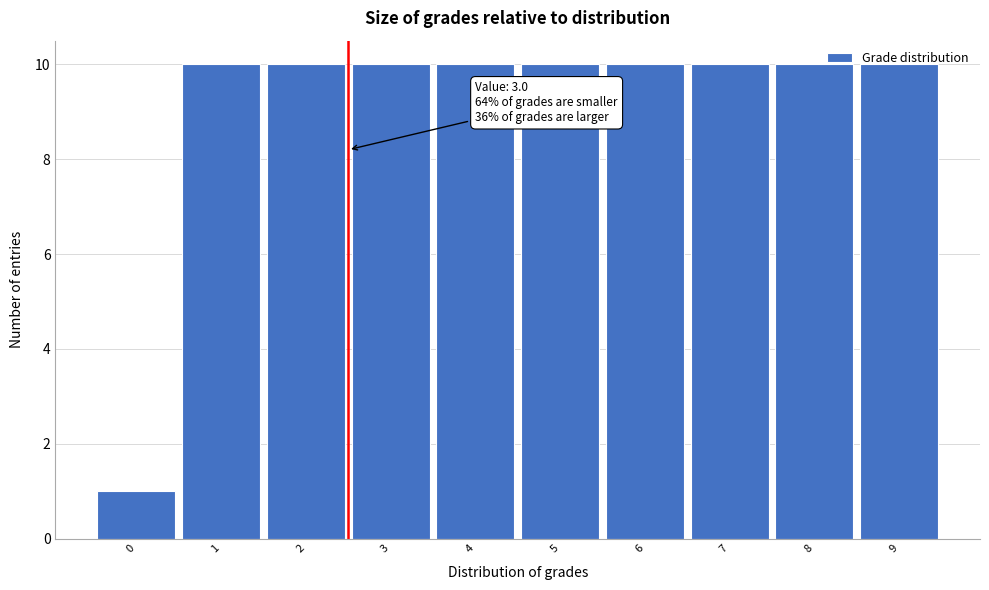

What is the average value?

9